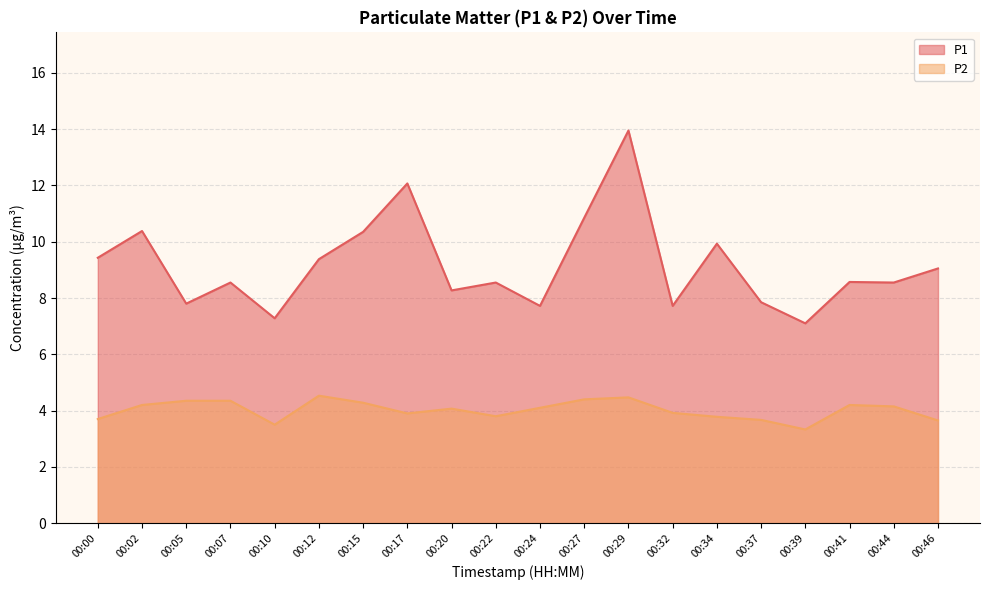

The P1 series shows 10.4 at 00:02. True or false?

True